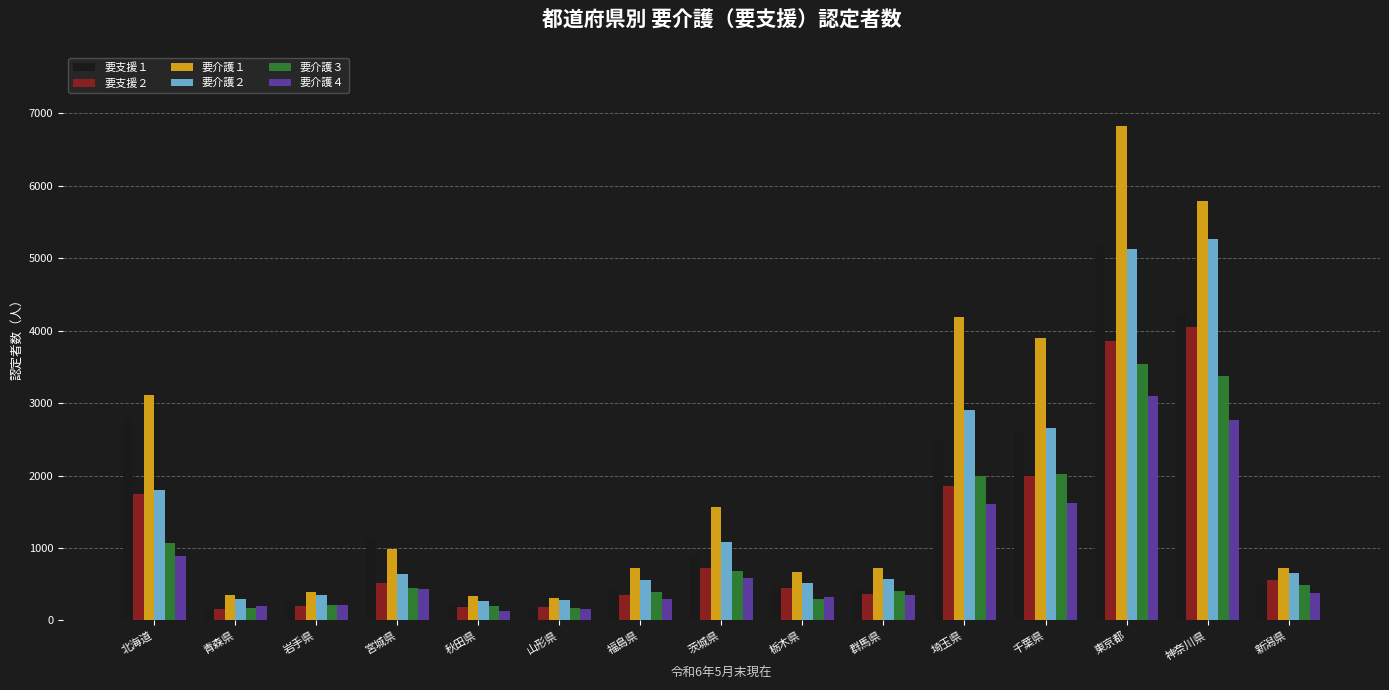

How many bars are there in each group?

6